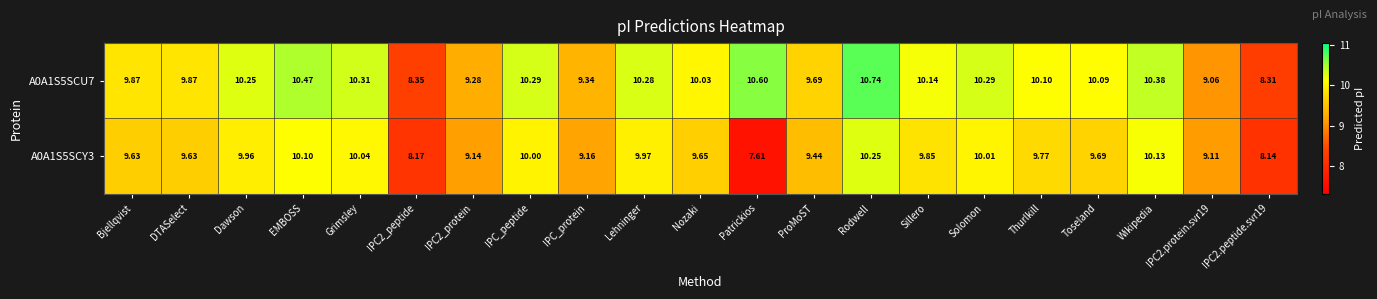

Where does the A0A1S5SCU7 series first go above 10?

Dawson